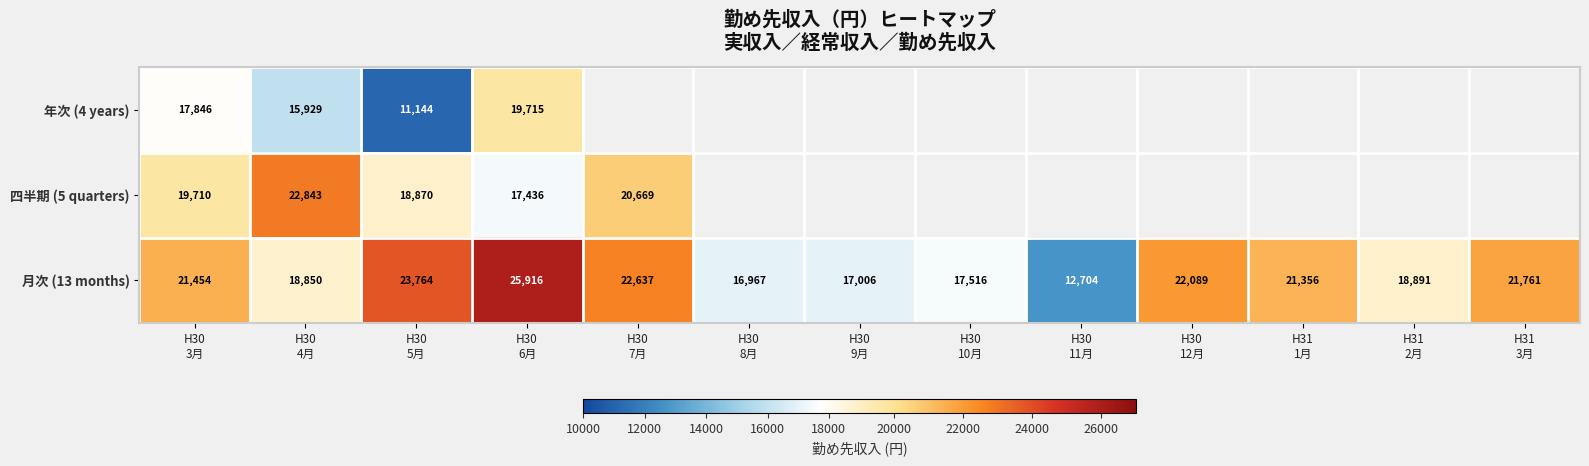

What is the average value of the 月次 (13 months) series?

20070